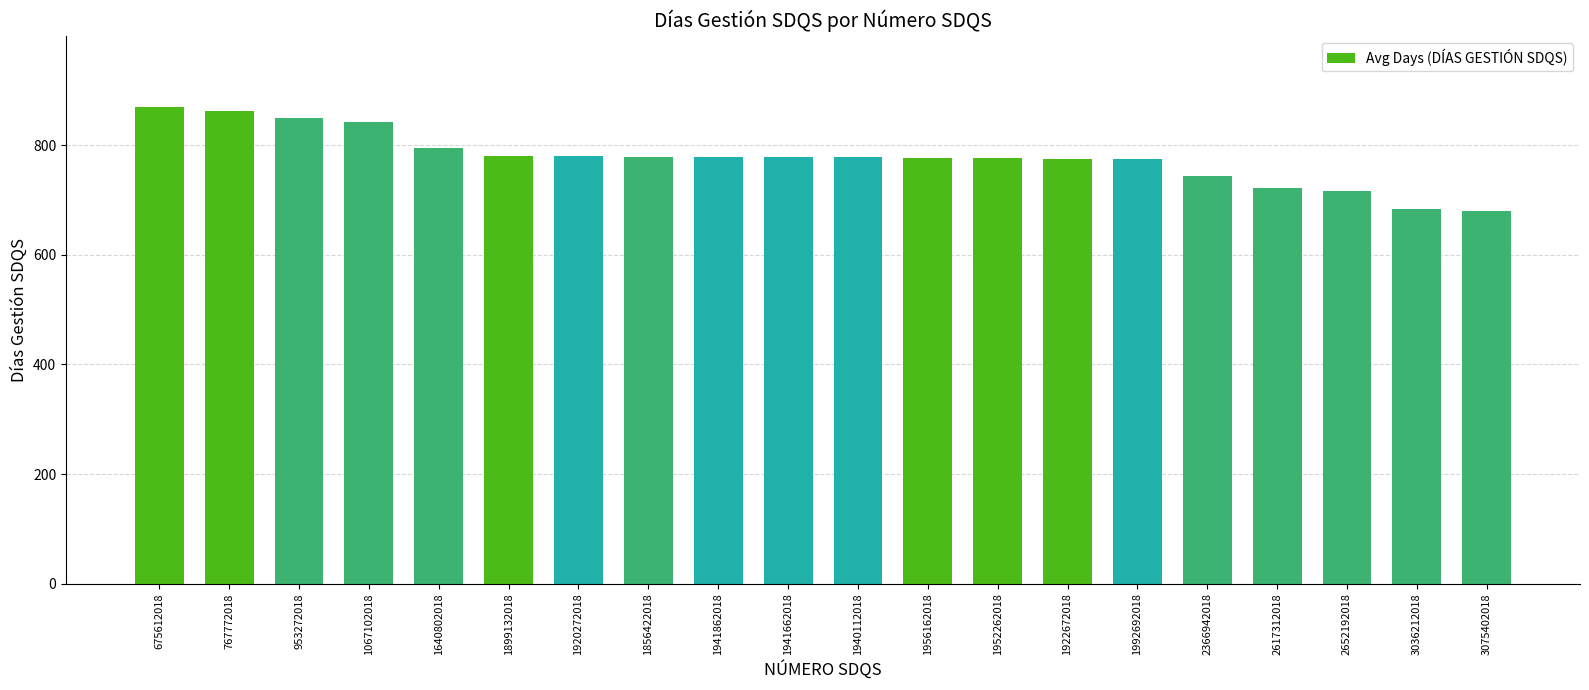

What is the difference between the maximum and minimum values?

190